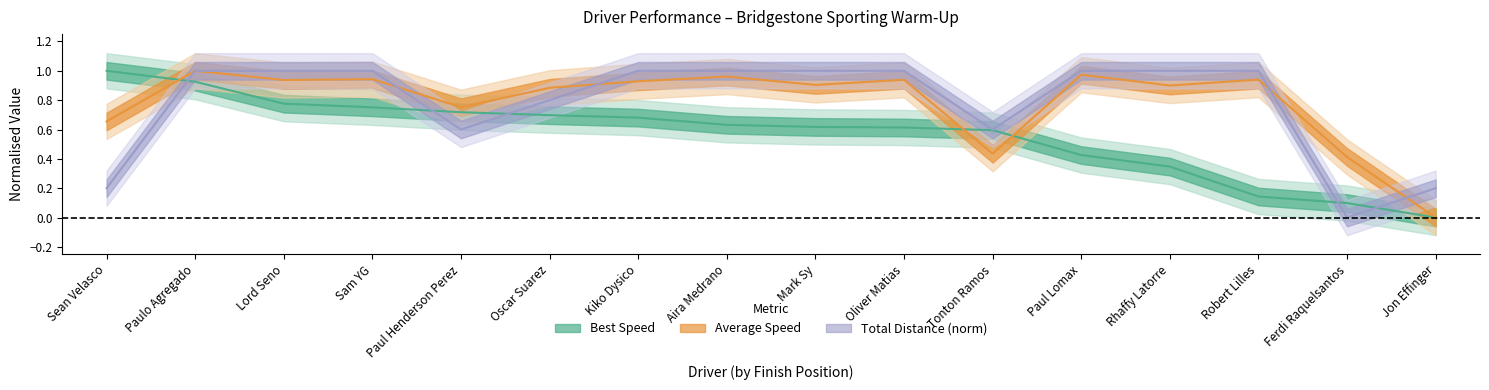

Is the value of Total Laps at Aira Medrano greater than the value of Average Speed at Oliver Matias?

Yes